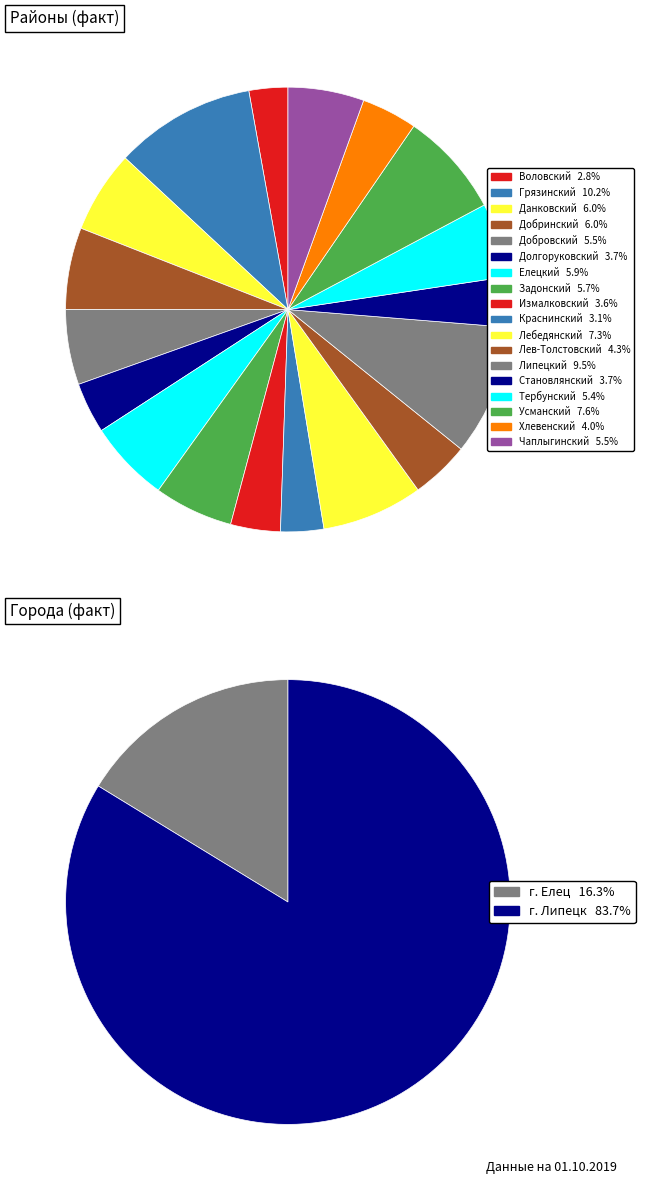

Which slice is the smallest?

Воловский